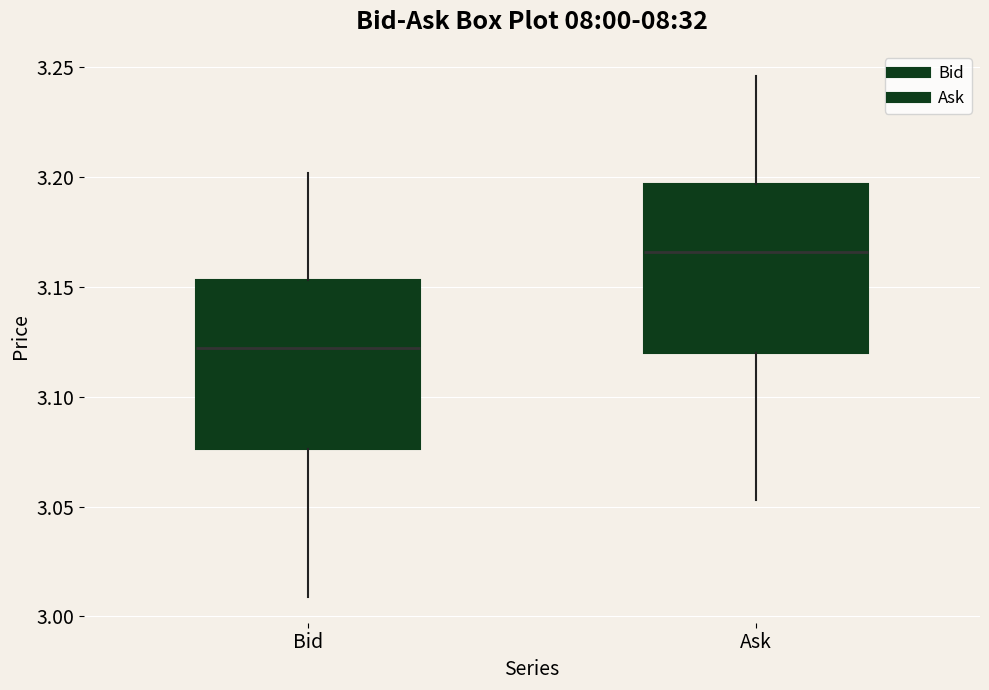

Reading left to right, transcribe this box plot: for each box, give where its median line is, the range the box spans, and where its two whiskers end, as read against the y-axis. The values are not printed on the chart, so give them approximately, as read against the axis.

Bid: median 3.120, box 3.075 to 3.155, whiskers 3.010 to 3.200
Ask: median 3.165, box 3.120 to 3.195, whiskers 3.055 to 3.245